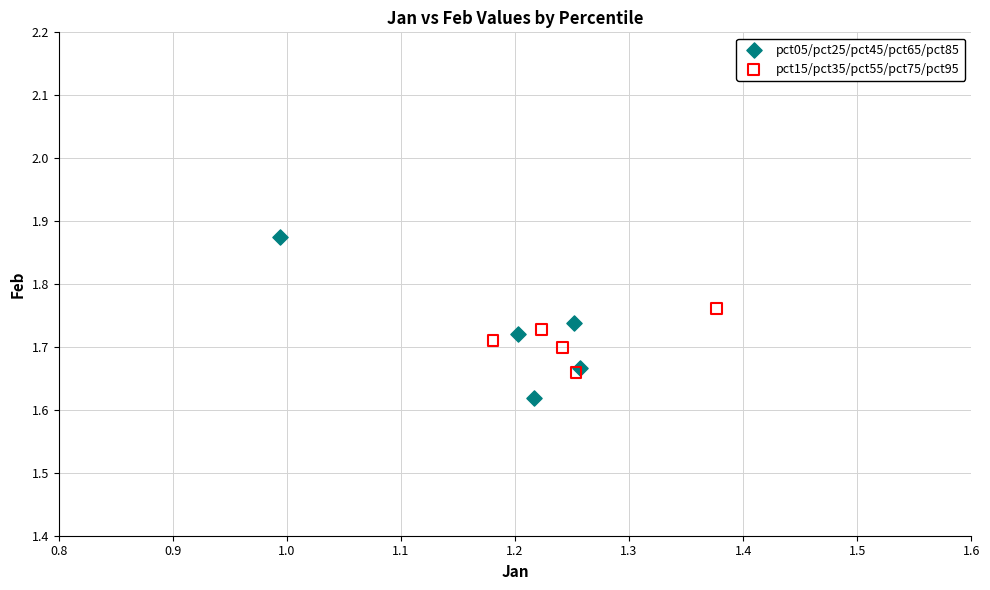

Which series contains the highest Y value?

pct05/pct25/pct45/pct65/pct85